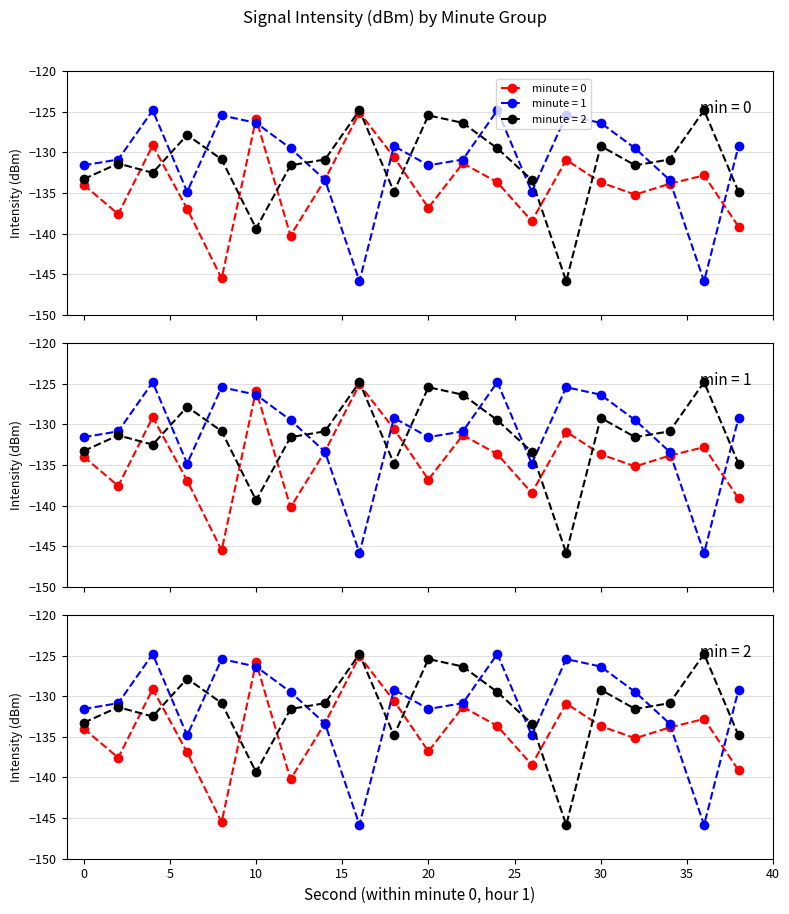

What is the difference between the second highest and second lowest values in the minute 0 series?

14.4